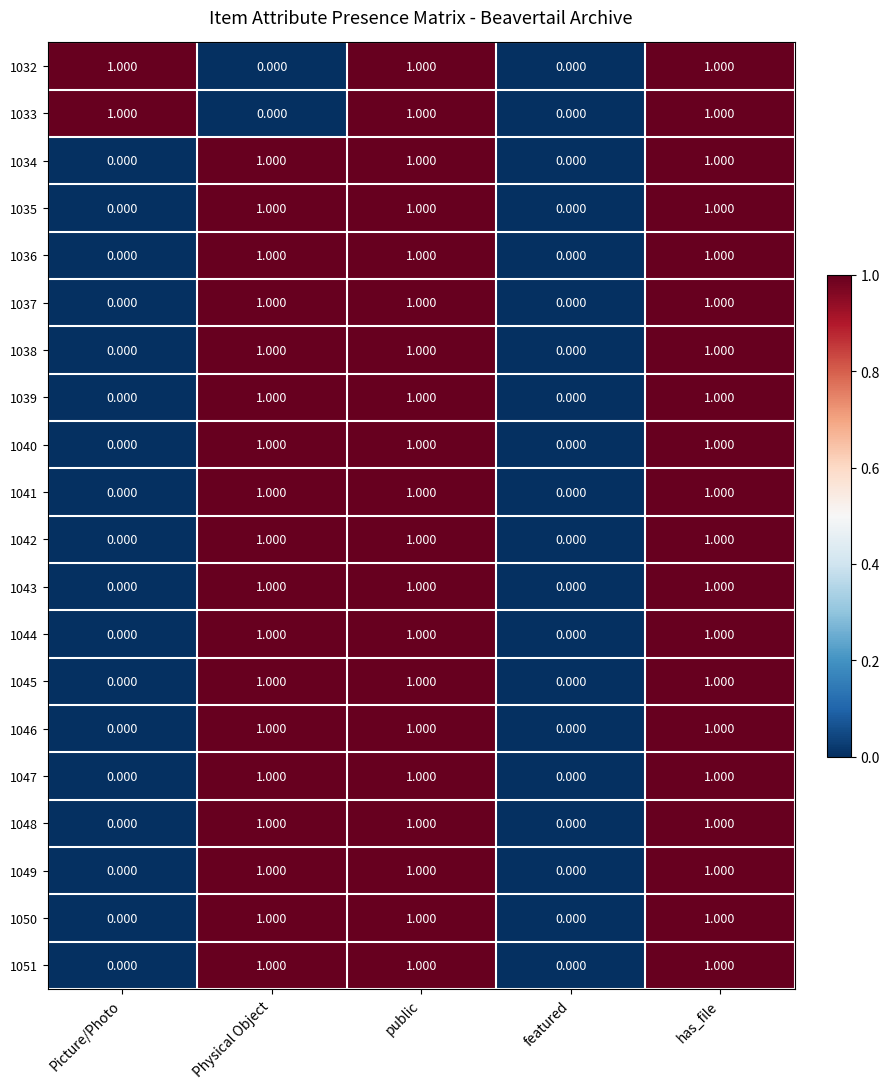

Is the value of 1040 at public greater than the value of 1043 at Picture/Photo?

Yes